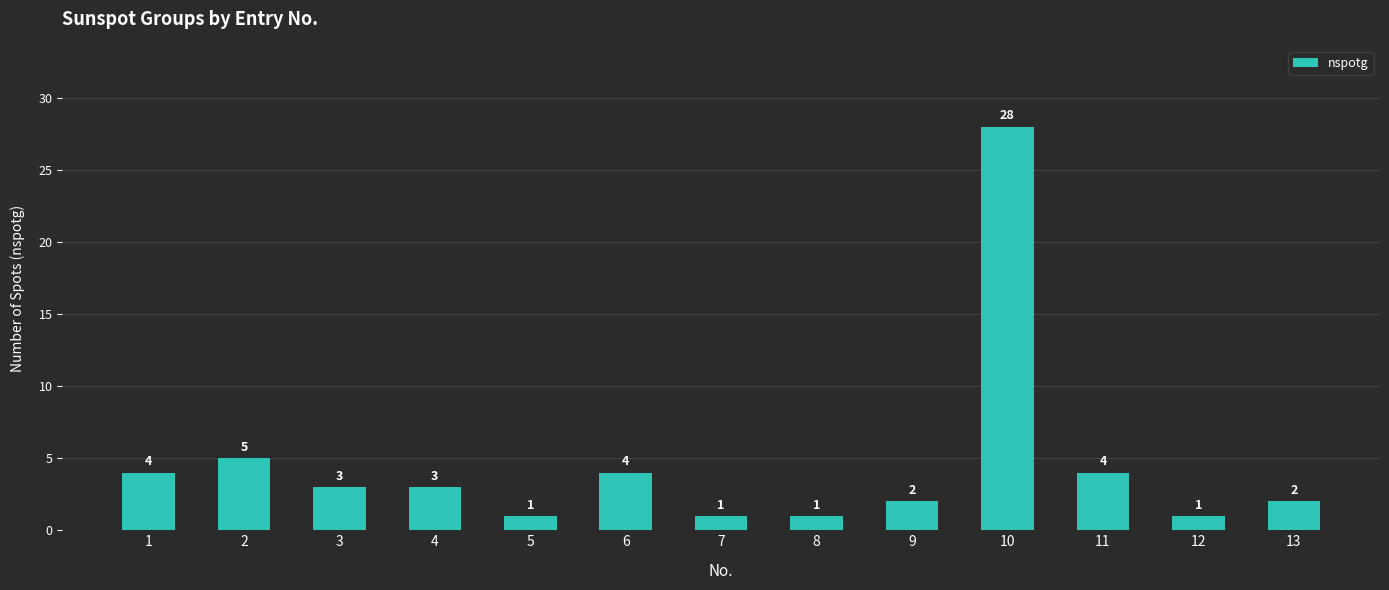

What is the sum of all values?

59